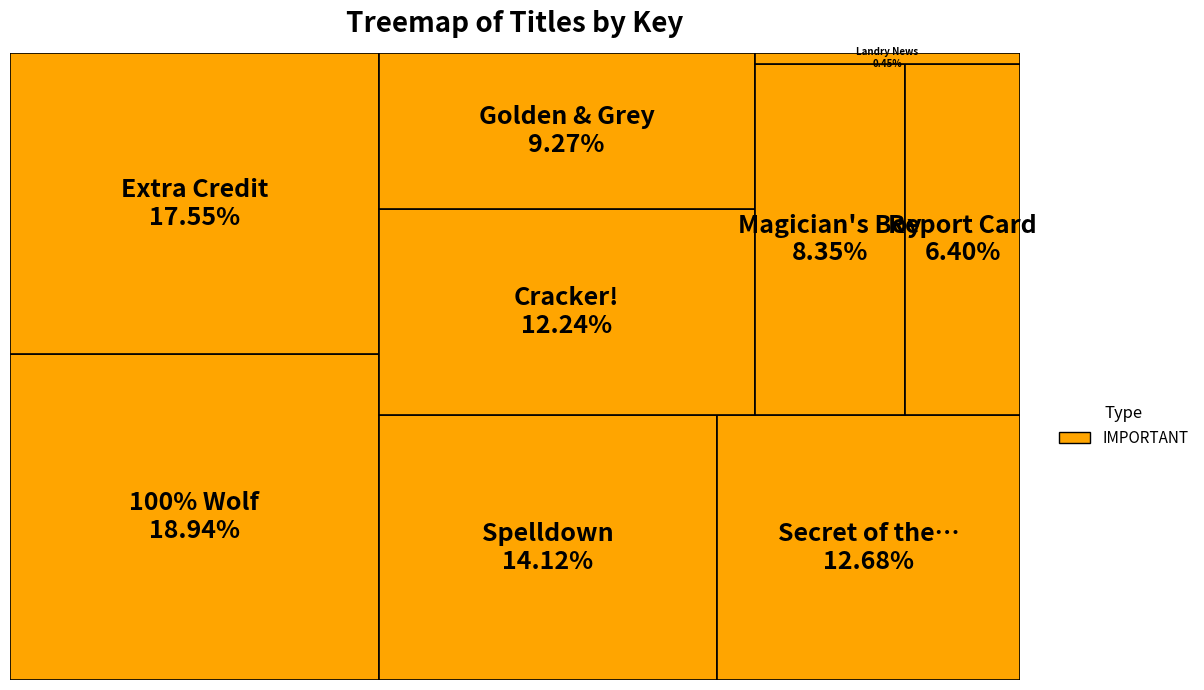

To the nearest percent, what portion does Magician's Boy represent?

8%